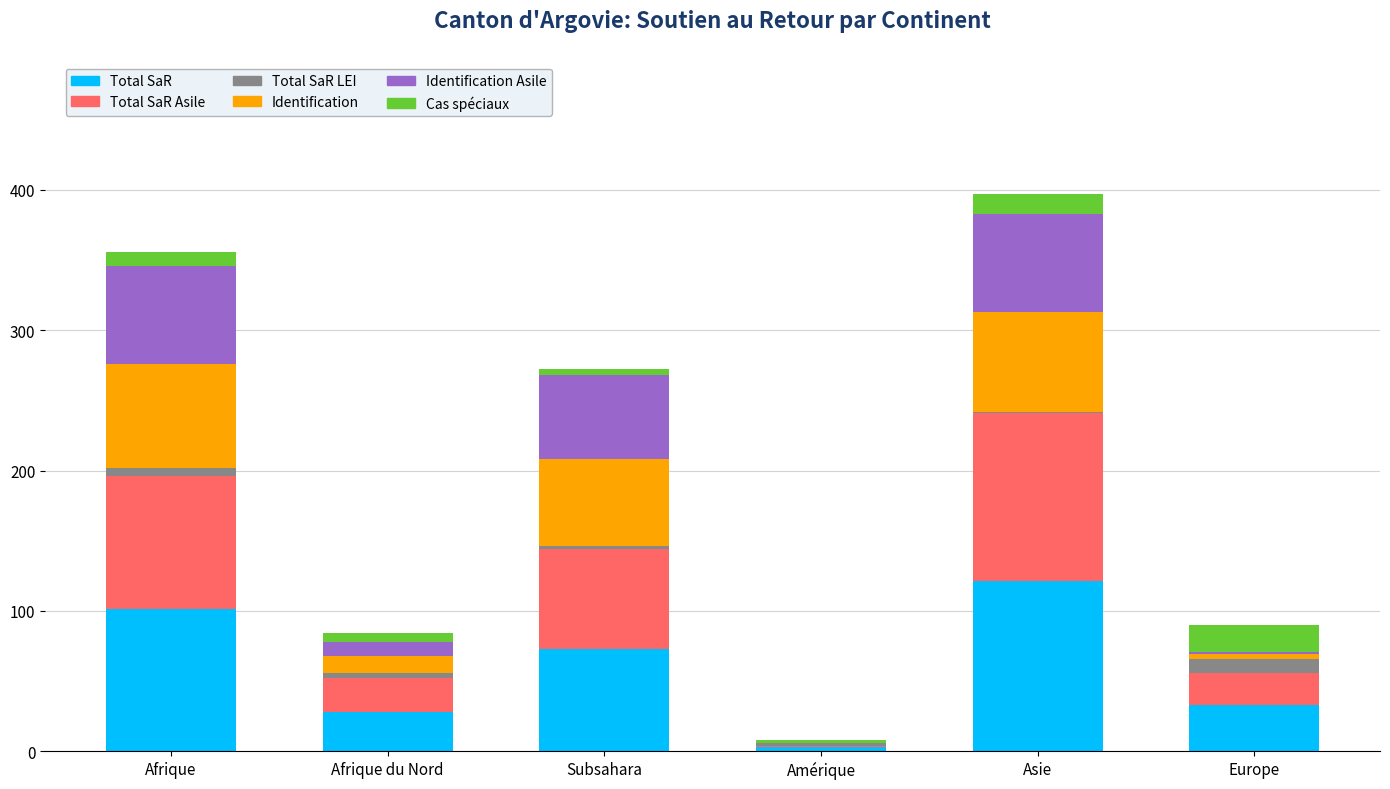

At which label does Total SaR reach its peak?

Asie